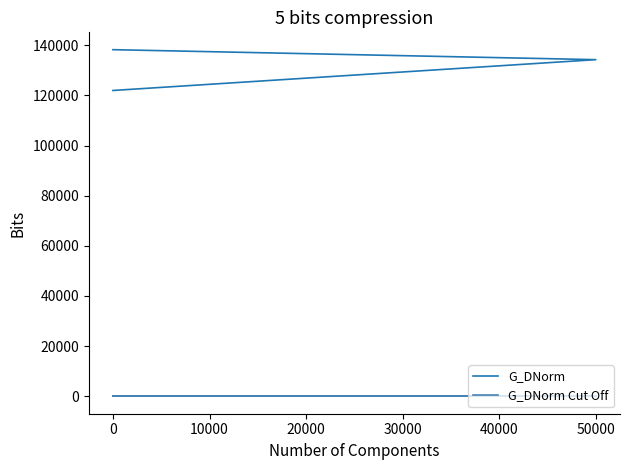

Which series has the largest total across all categories?

G_DNorm